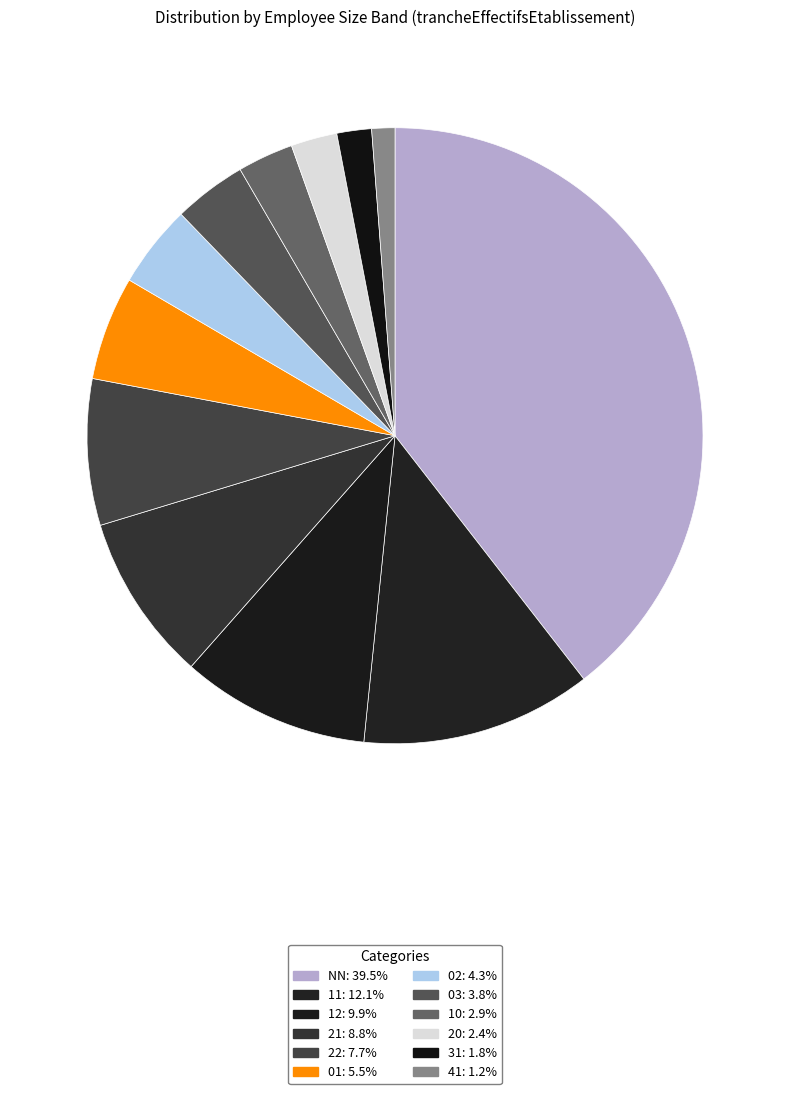

How many slices are in this pie chart?

12